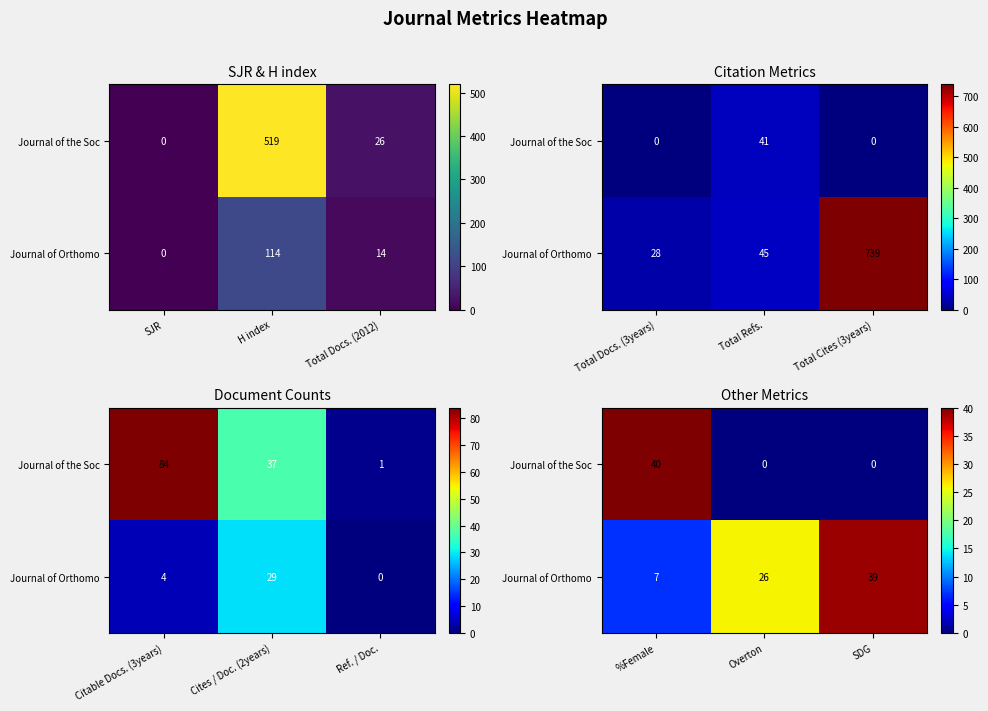

Rank the series at SJR from lowest to highest value.

row_1, row_0